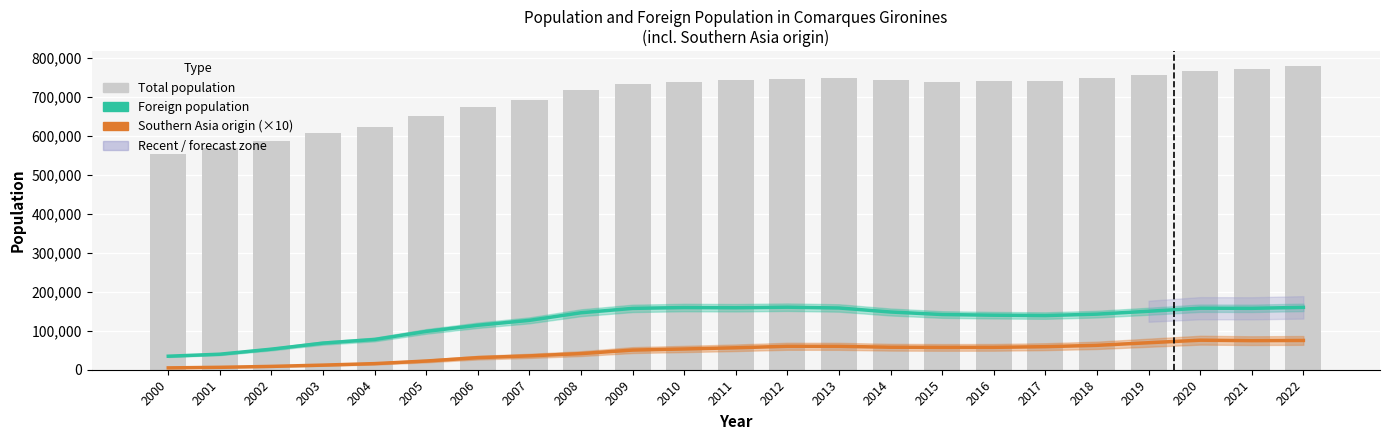

Is it true that Total population equals 746777 at 2013?

True